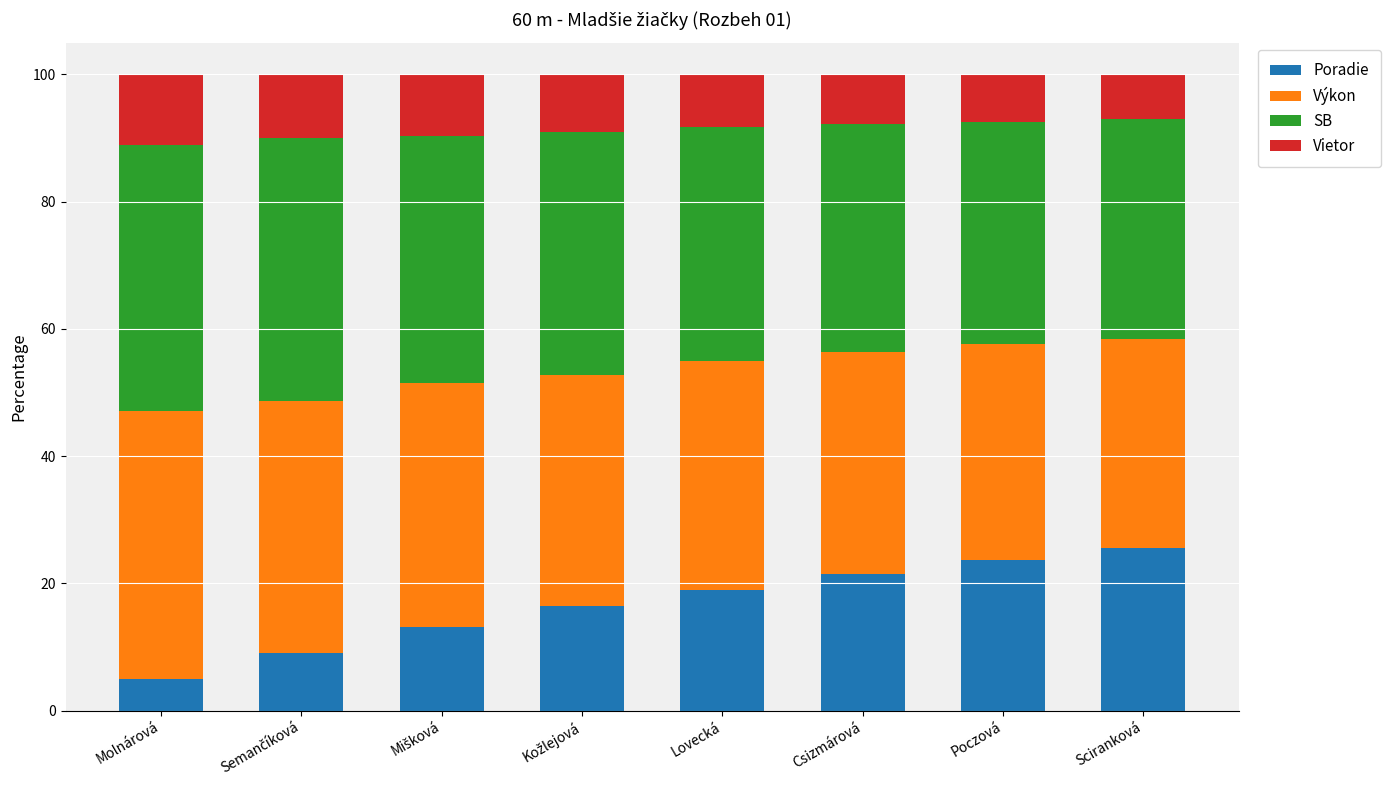

At which label does Poradie reach its minimum?

Molnárová